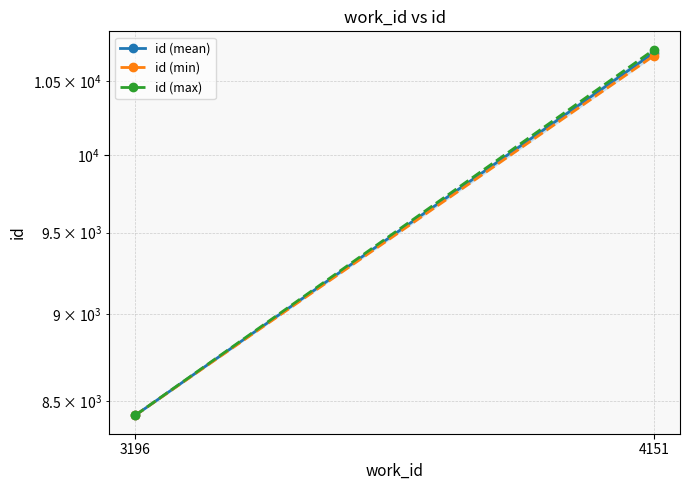

Is it true that id (min) equals 5601 at 4151?

False